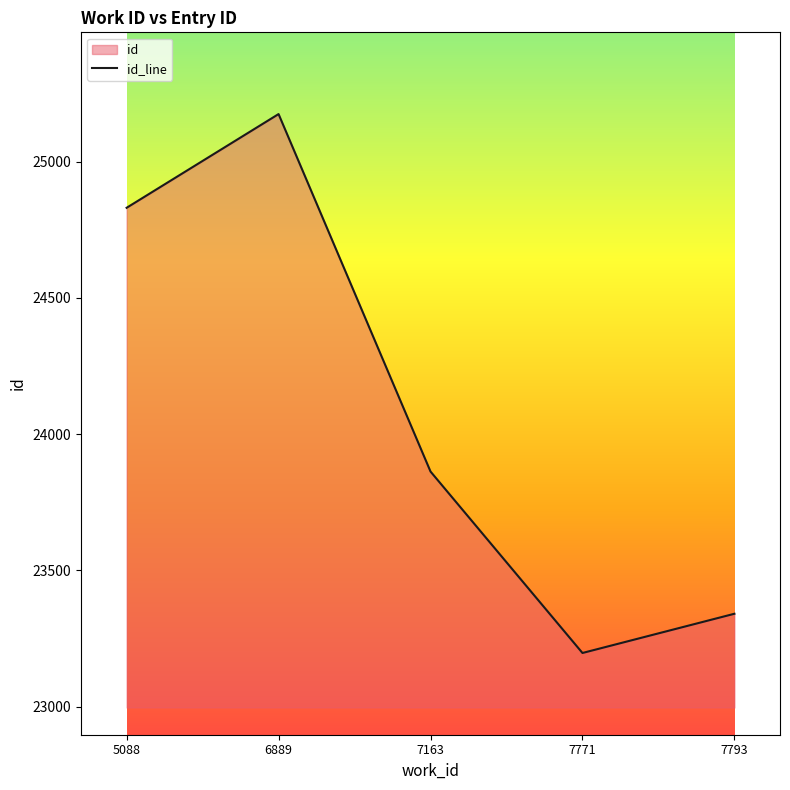

What is the greatest value displayed?

25175